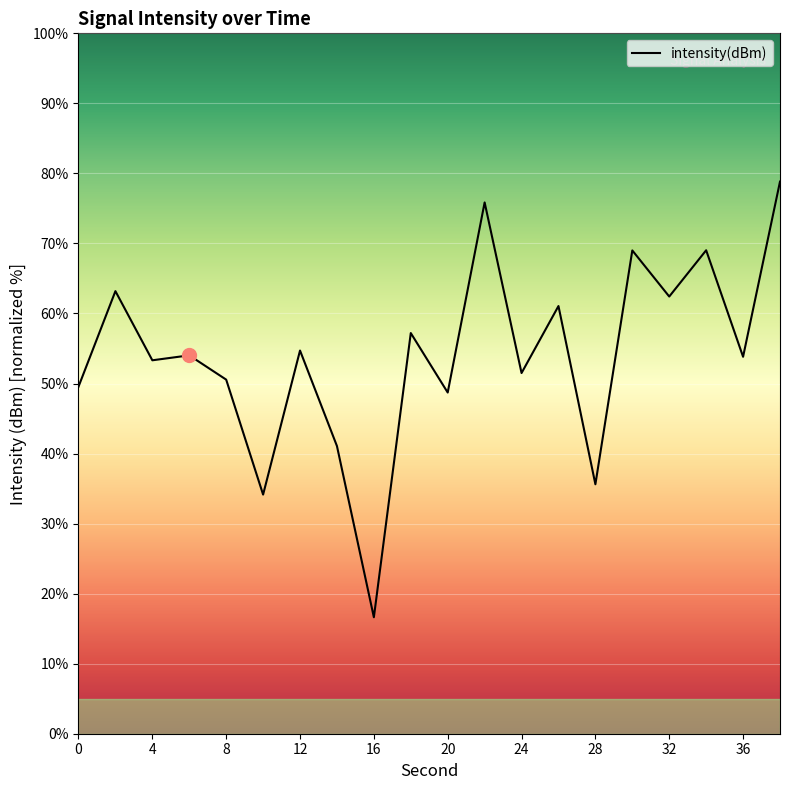

What is the maximum value shown in the chart?

78.8